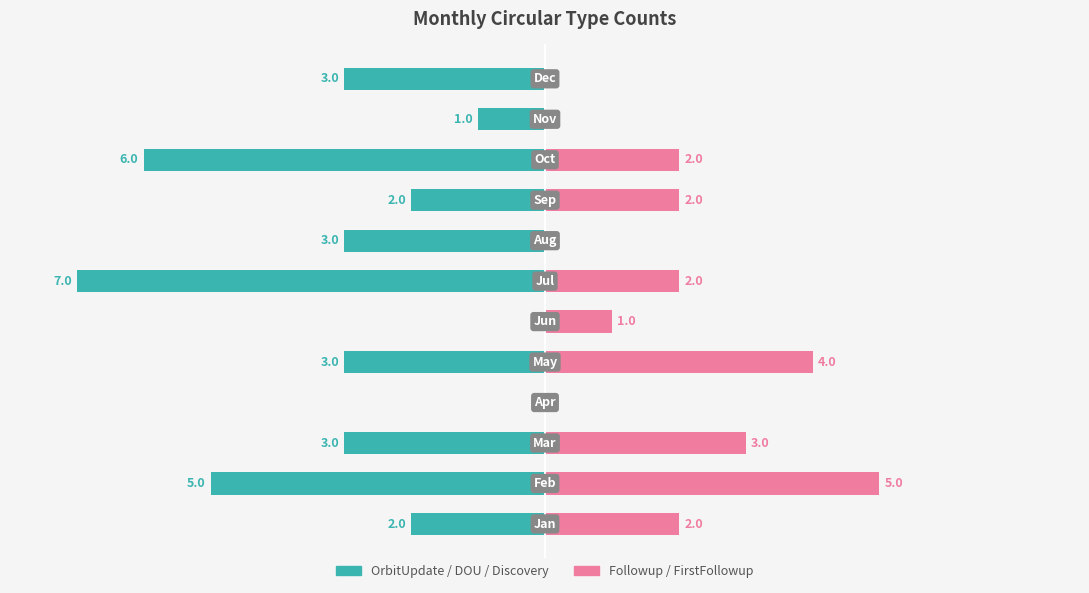

How many categories are shown in the chart?

12